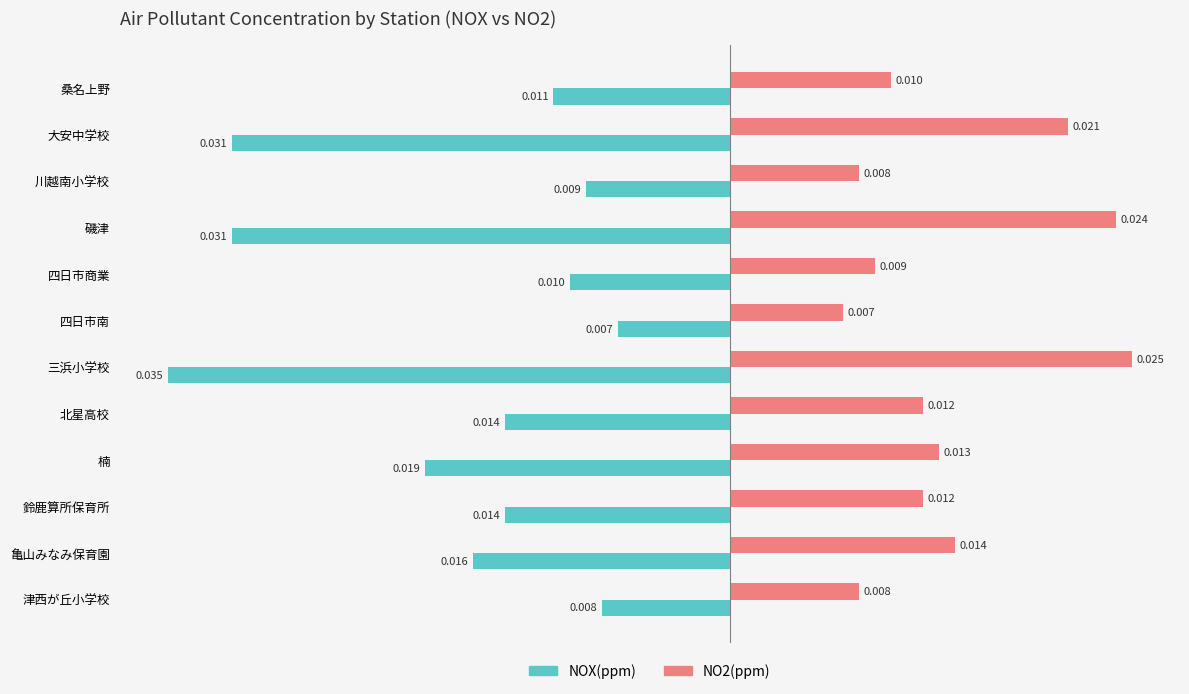

How many categories are shown in the chart?

12